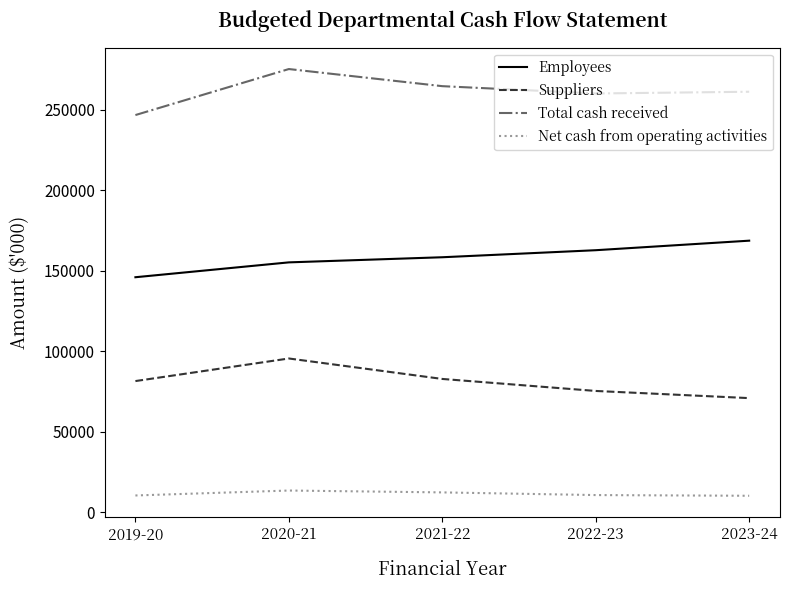

The value of Total cash received at 2020-21 is 275300. True or false?

True